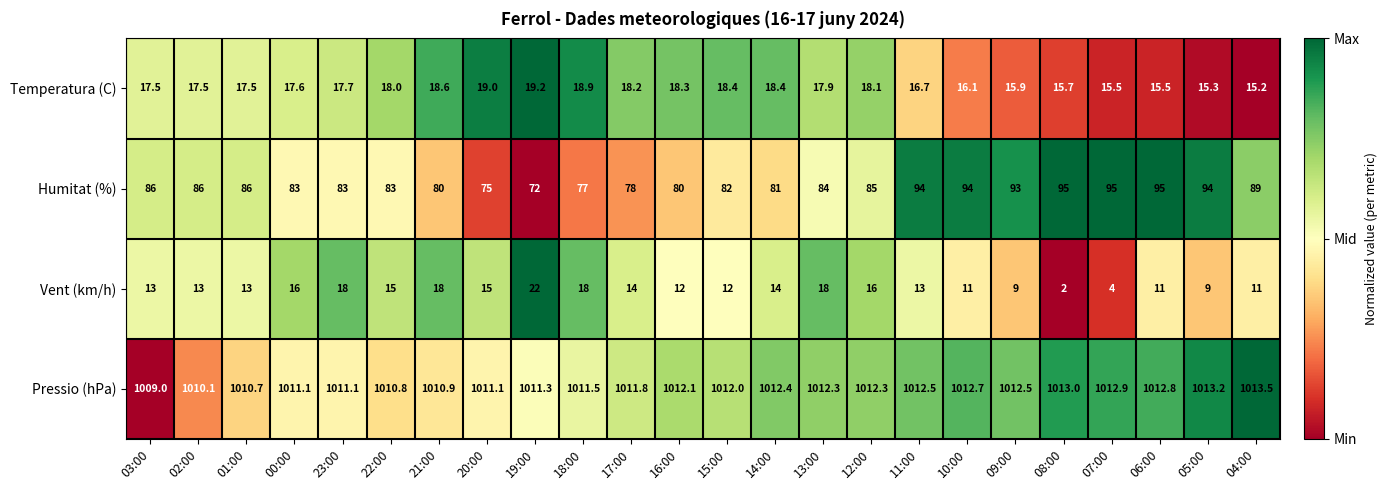

True or false: Temperatura (C) has a value of 18.2 at 17:00.

True